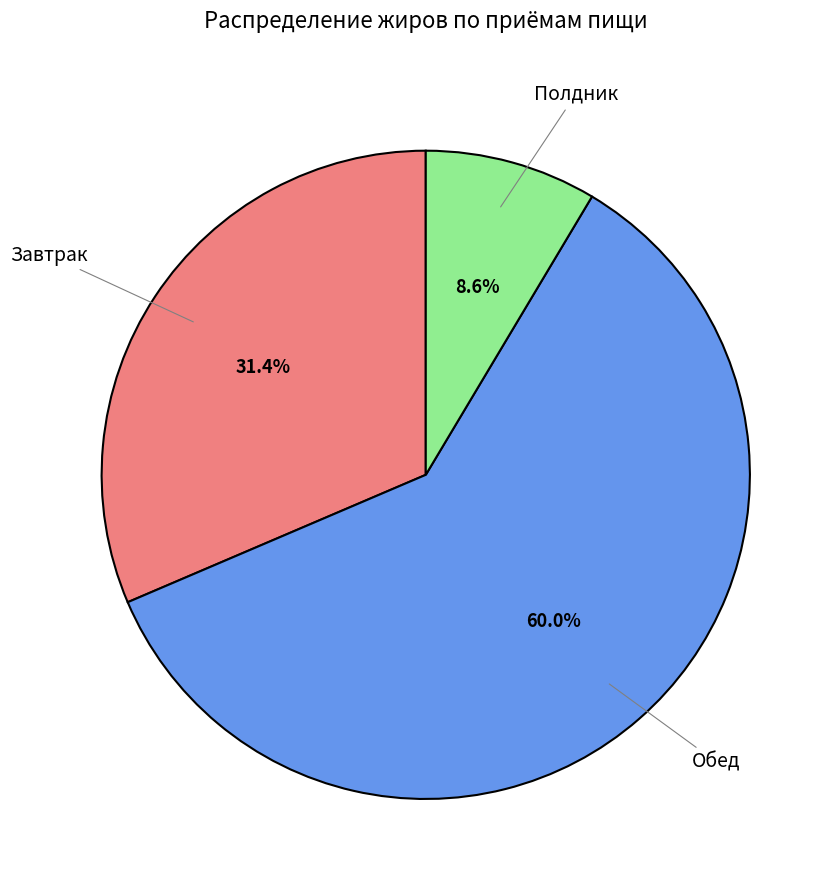

Is there a majority slice in this chart?

Yes